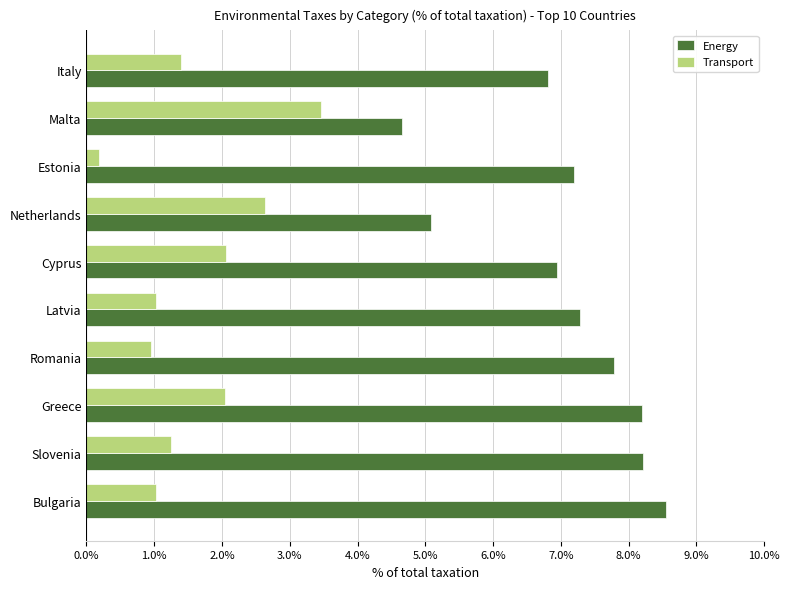

What are all the series names shown in the legend?

Energy, Transport